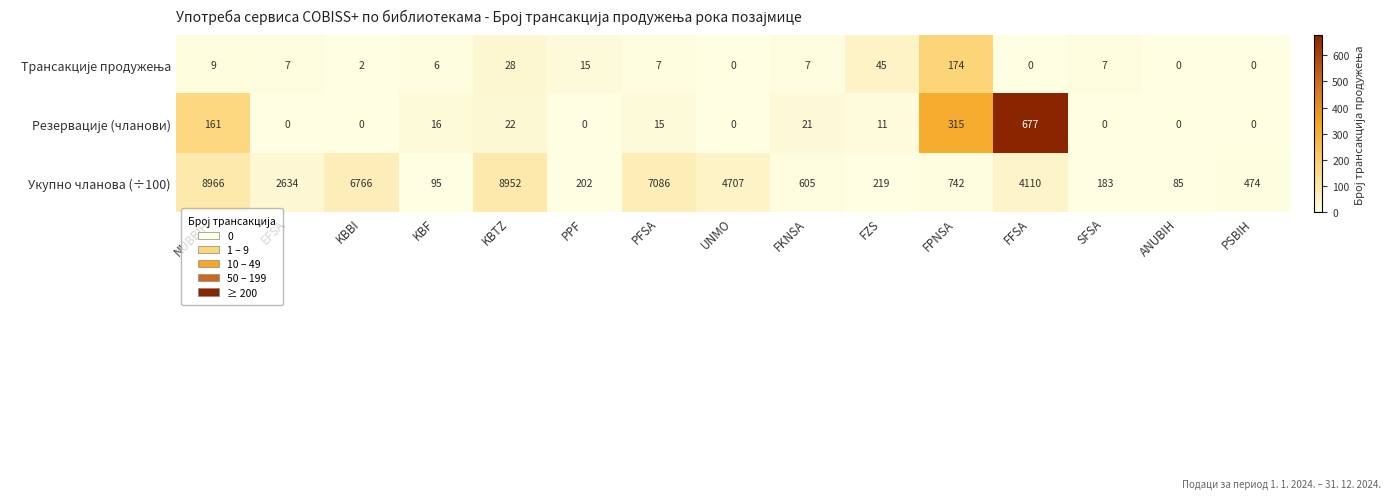

How many data points in Укупно чланова (÷100) are less than 742?

7